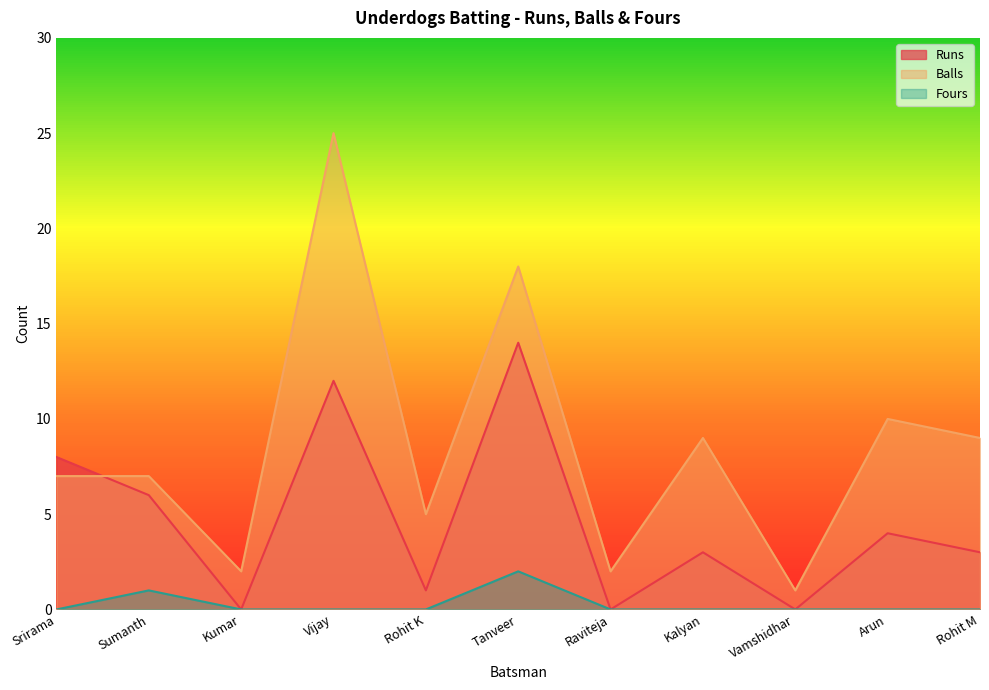

Where is the first local minimum for Balls?

Kumar